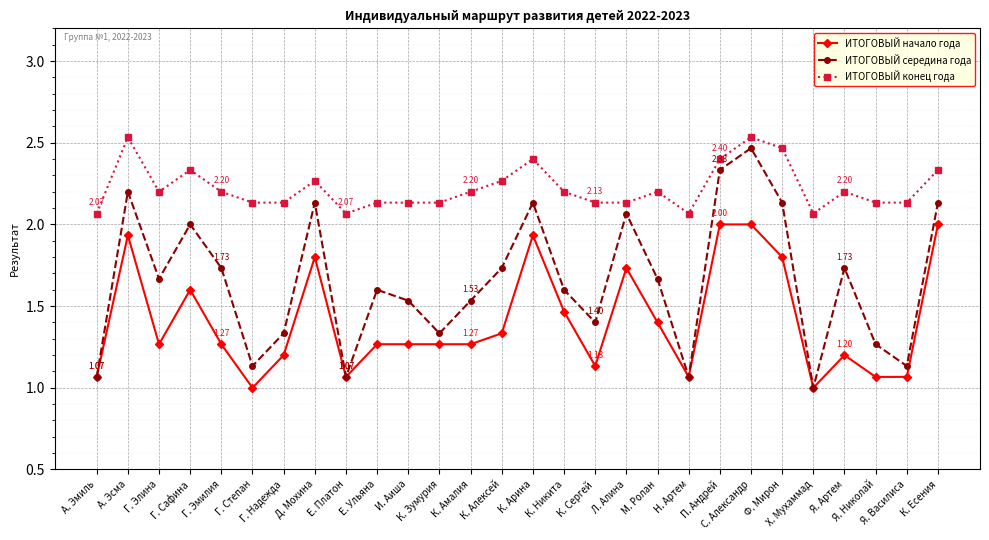

What is the sum of all ИТОГОВЫЙ конец года values?

62.2